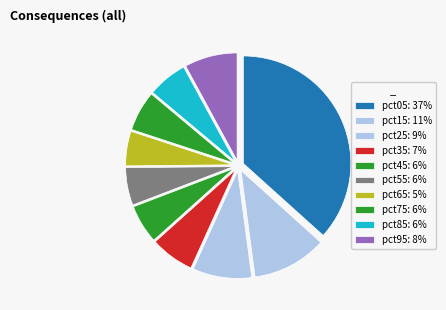

How much of the chart is everything except pct05?

63.3%